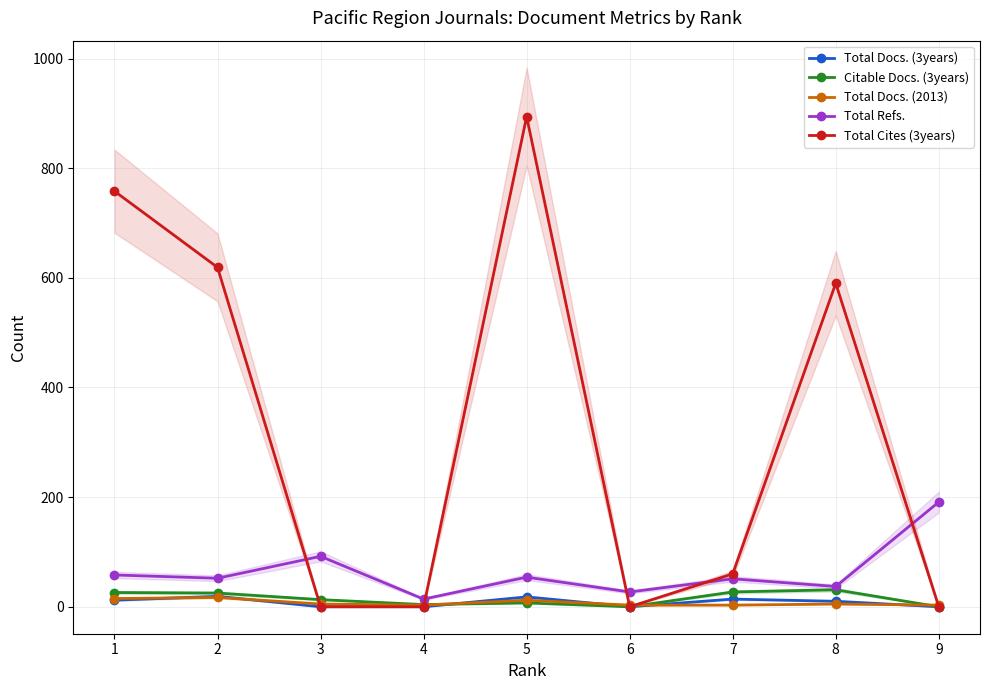

Which label corresponds to the smallest value in the chart?

3